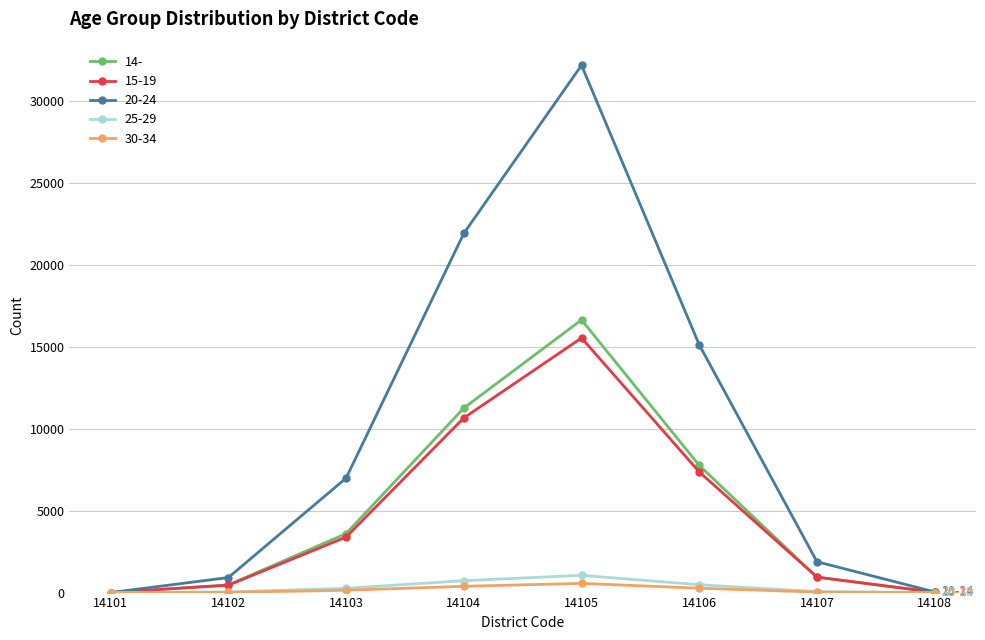

What are all the series names shown in the legend?

14-, 15-19, 20-24, 25-29, 30-34